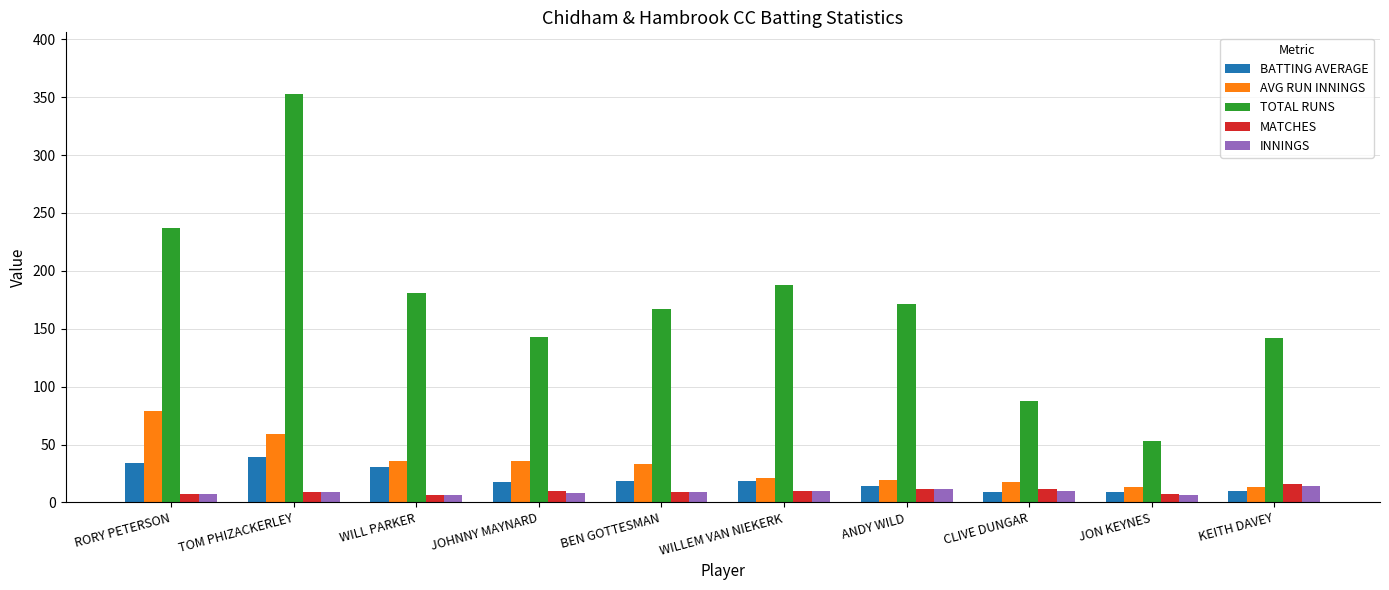

What is the difference between the second highest and minimum values in the BATTING AVERAGE series?

25.1